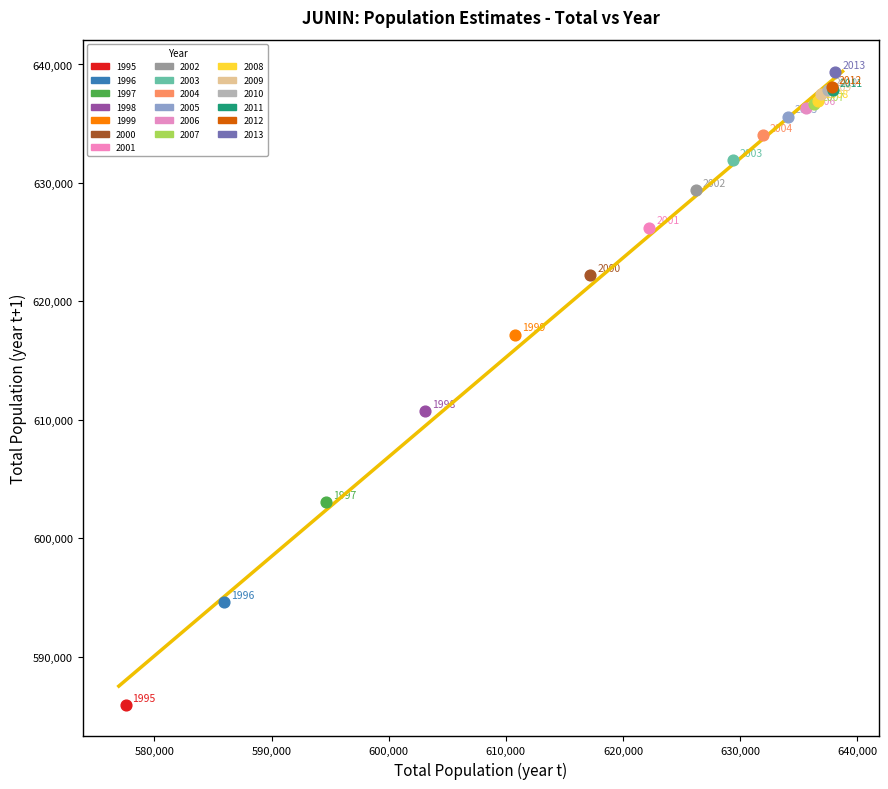

What are all the series names shown in the legend?

1995, 1996, 1997, 1998, 1999, 2000, 2001, 2002, 2003, 2004, 2005, 2006, 2007, 2008, 2009, 2010, 2011, 2012, 2013